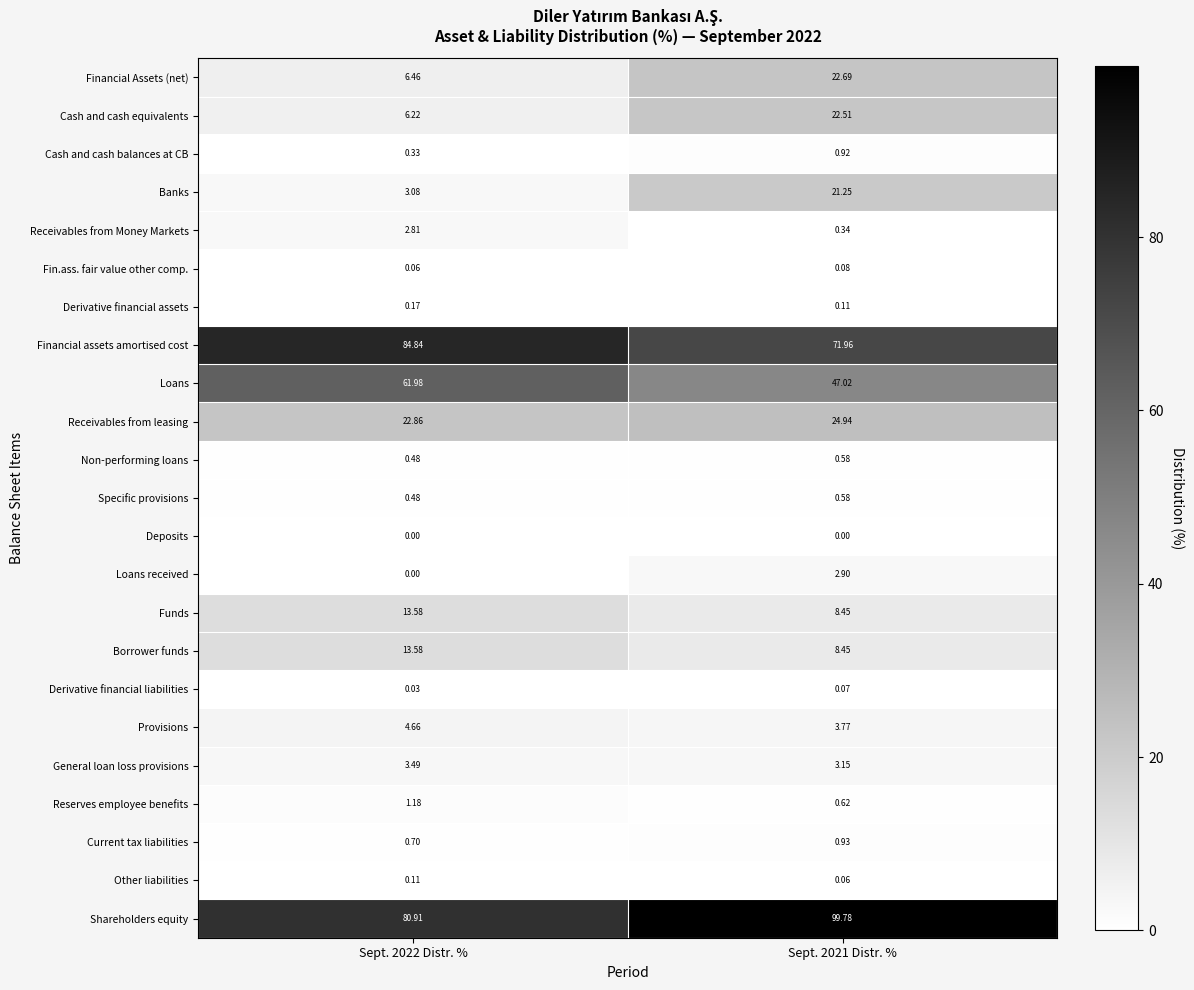

Which series has the largest total across all categories?

Shareholders equity